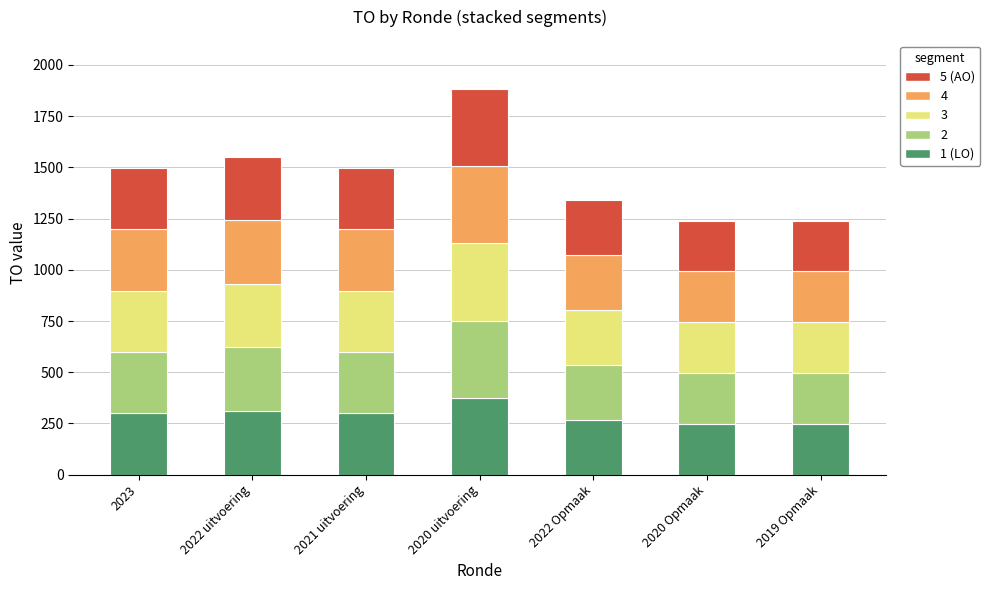

What is the lowest value of the 1 (LO) series?

248.0